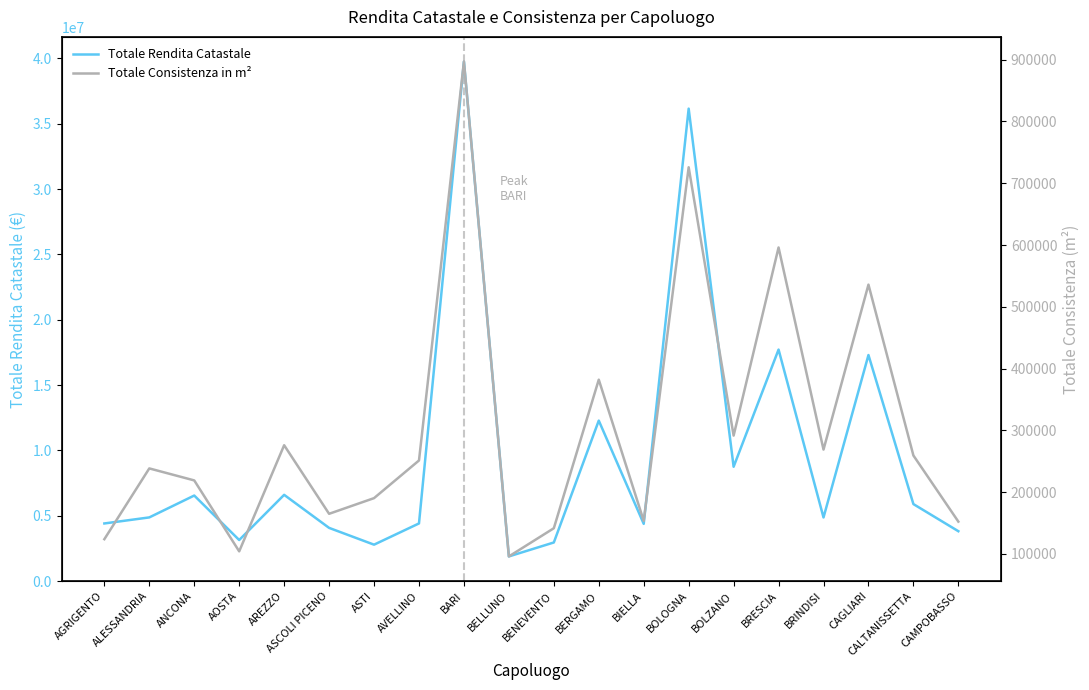

What is the sum of all Totale Rendita Catastale values?

192507213.6